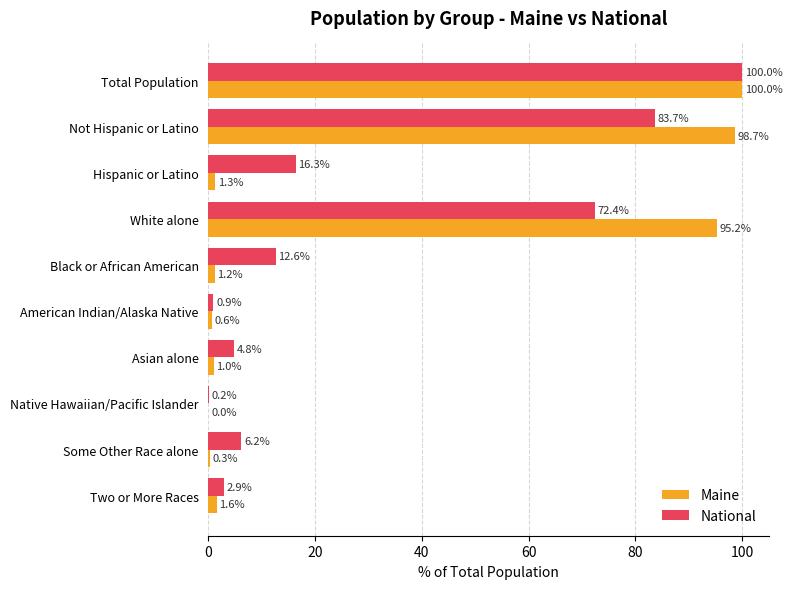

What is the highest value of the National series?

100.0